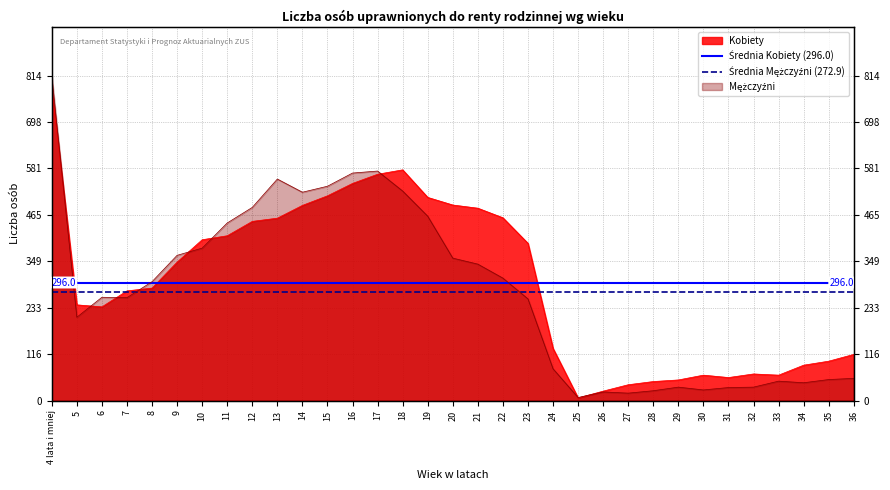

Is the value of Średnia Mężczyźni (272.9) at 5 greater than the value of Średnia Kobiety (296.0) at 4 lata i mniej?

No